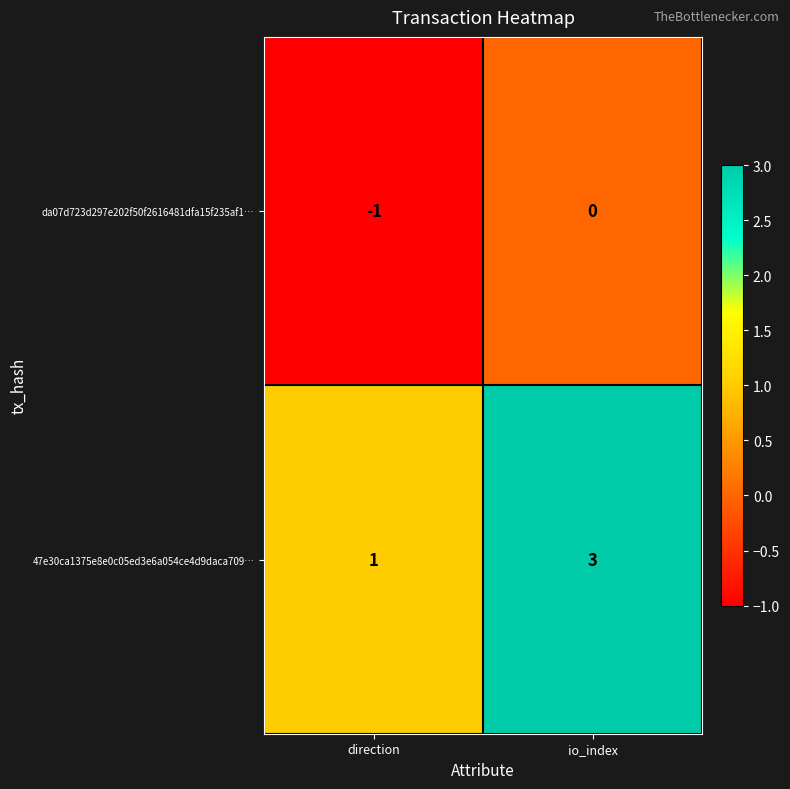

What is the sum of the 47e30ca1375e8e0c05ed3e6a054ce4d9daca709… values at io_index and direction?

4